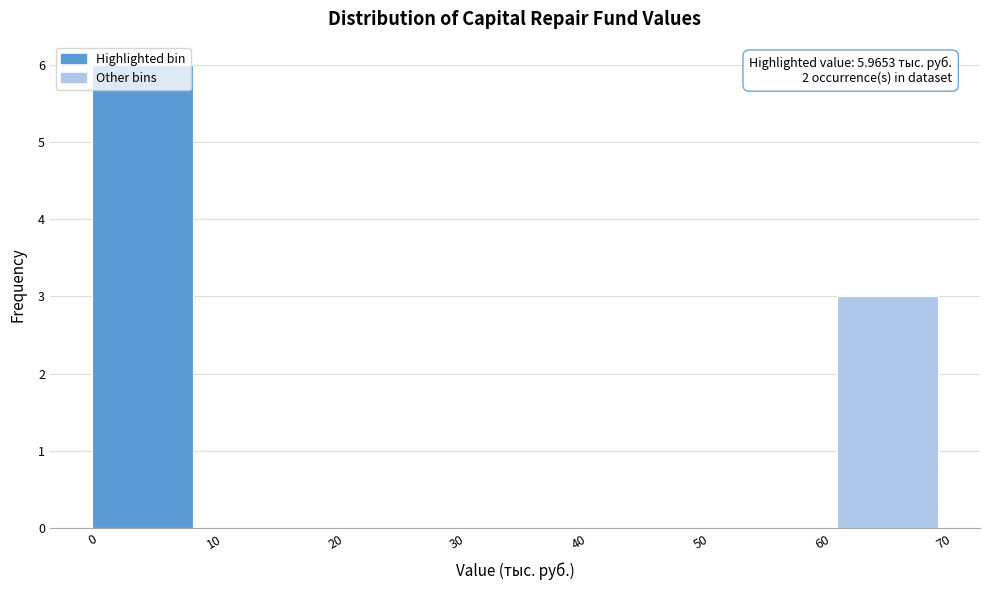

Over which range of the x-axis is the bar tallest?

0 to 9